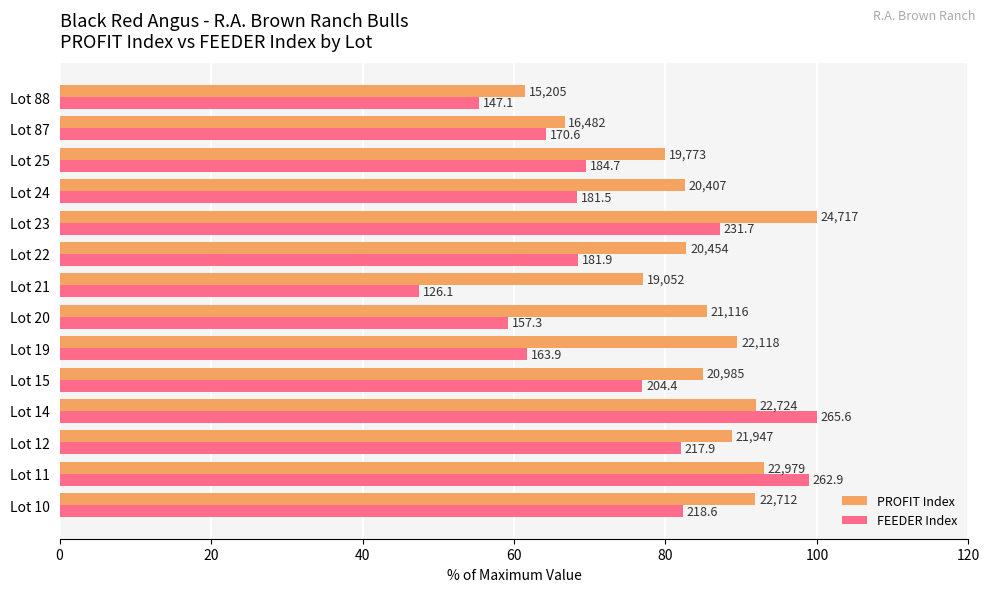

What are all the series names shown in the legend?

PROFIT Index, FEEDER Index